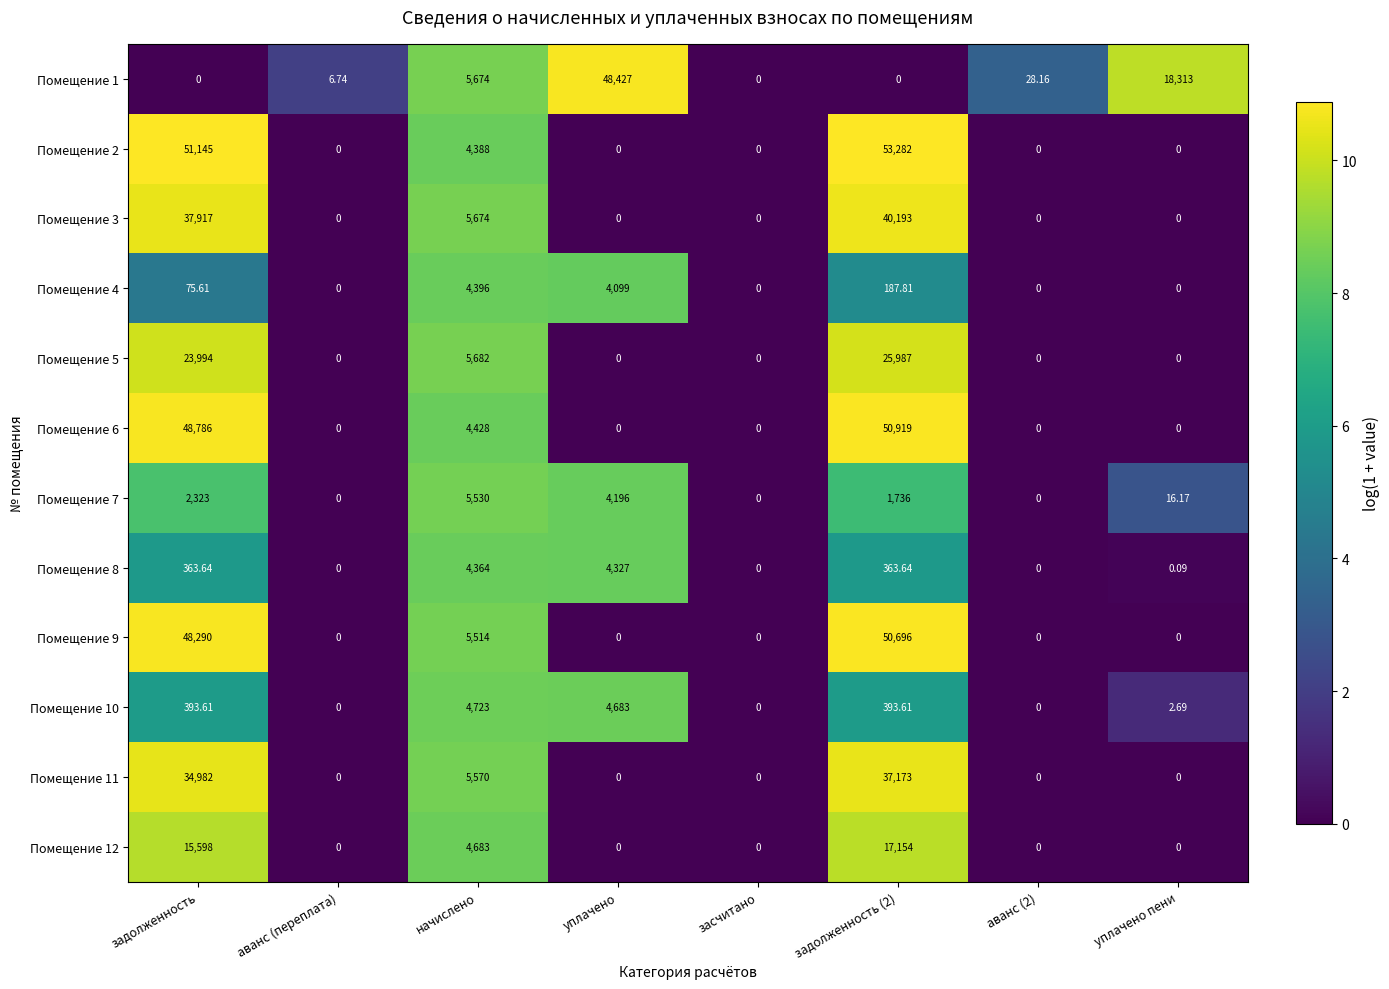

Which series changed the most between уплачено and уплачено пени?

Помещение 1